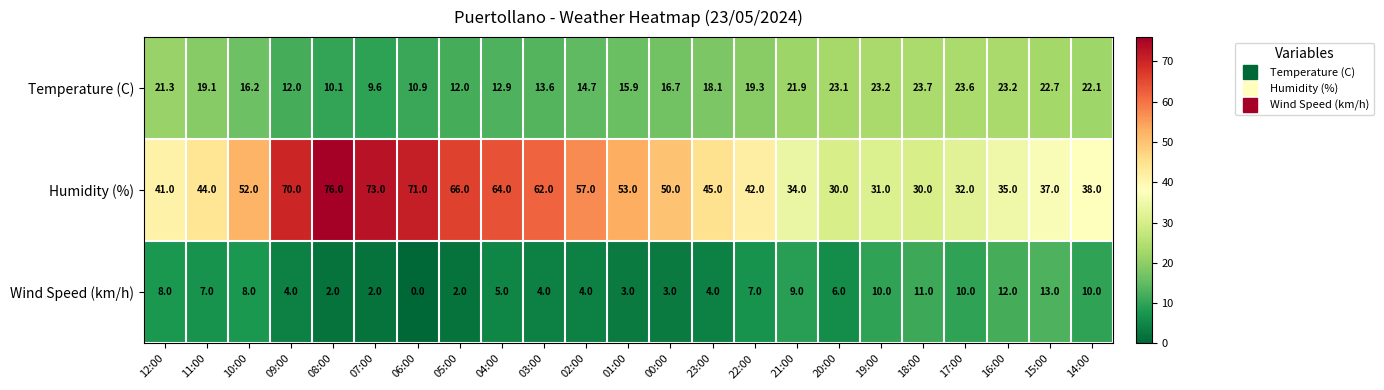

How many data points does each series have?

23